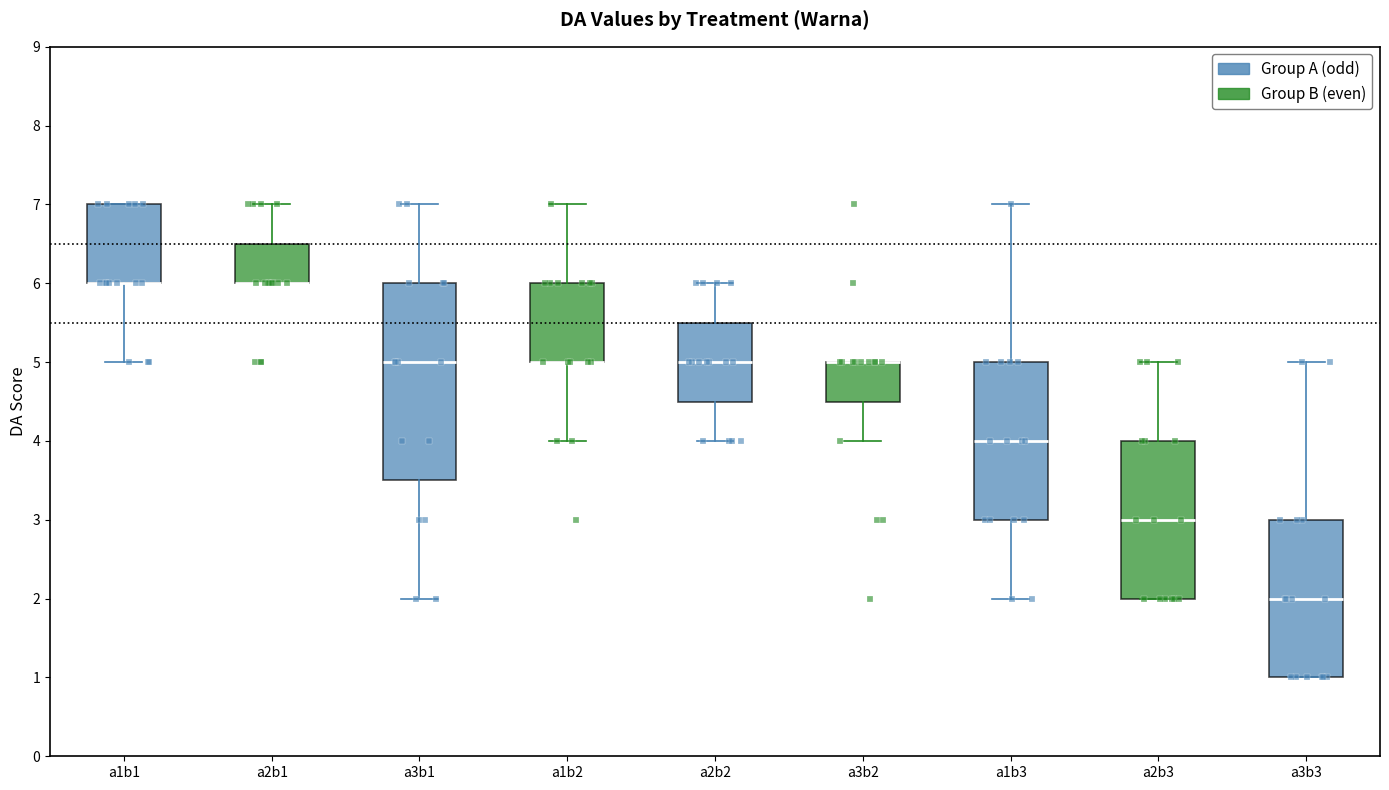

Comparing the boxes themselves (not the whiskers), which one is the tallest?

a3b1